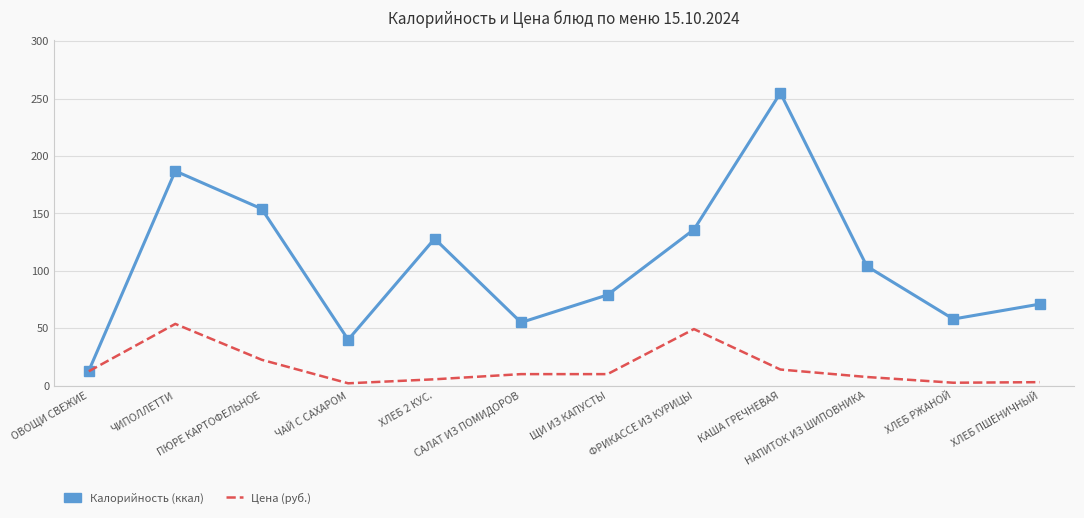

What is the difference between the second highest and minimum values in the Цена (руб.) series?

47.3